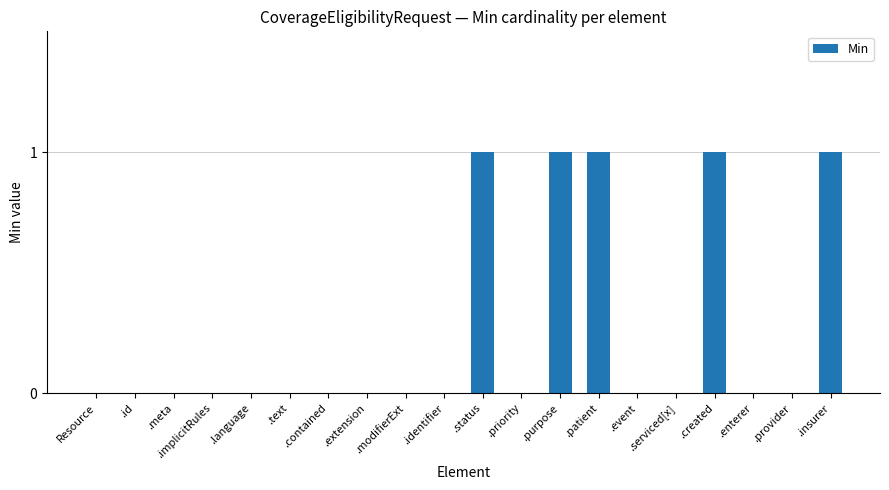

The chart shows a value of 0 at .implicitRules. True or false?

True